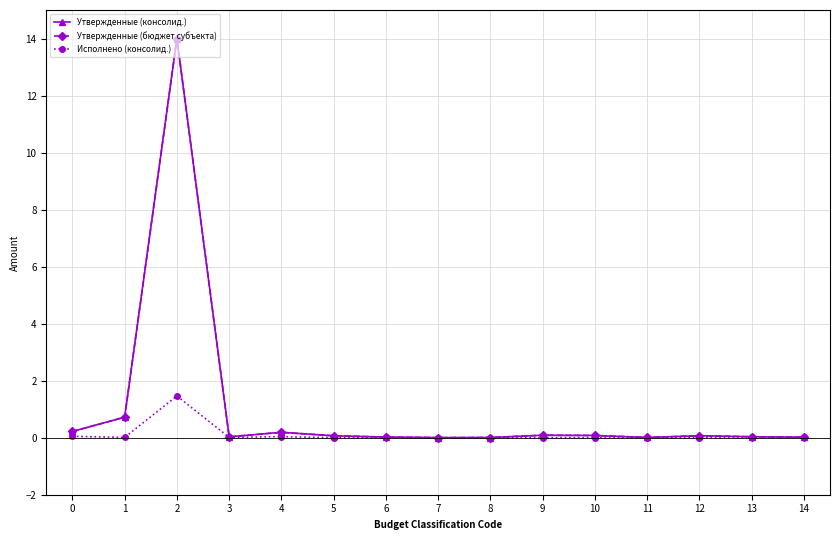

Which series has the widest spread of values?

Утвержденные (консолид.)